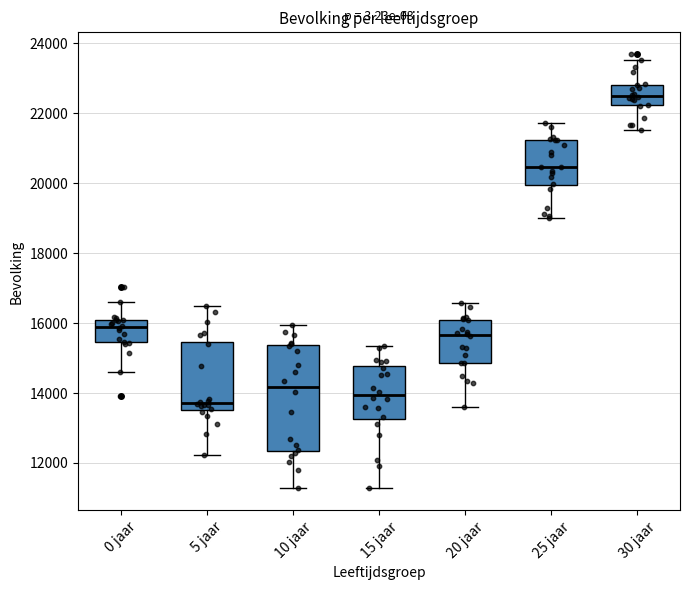

Which box's median line is the lowest?

5 jaar